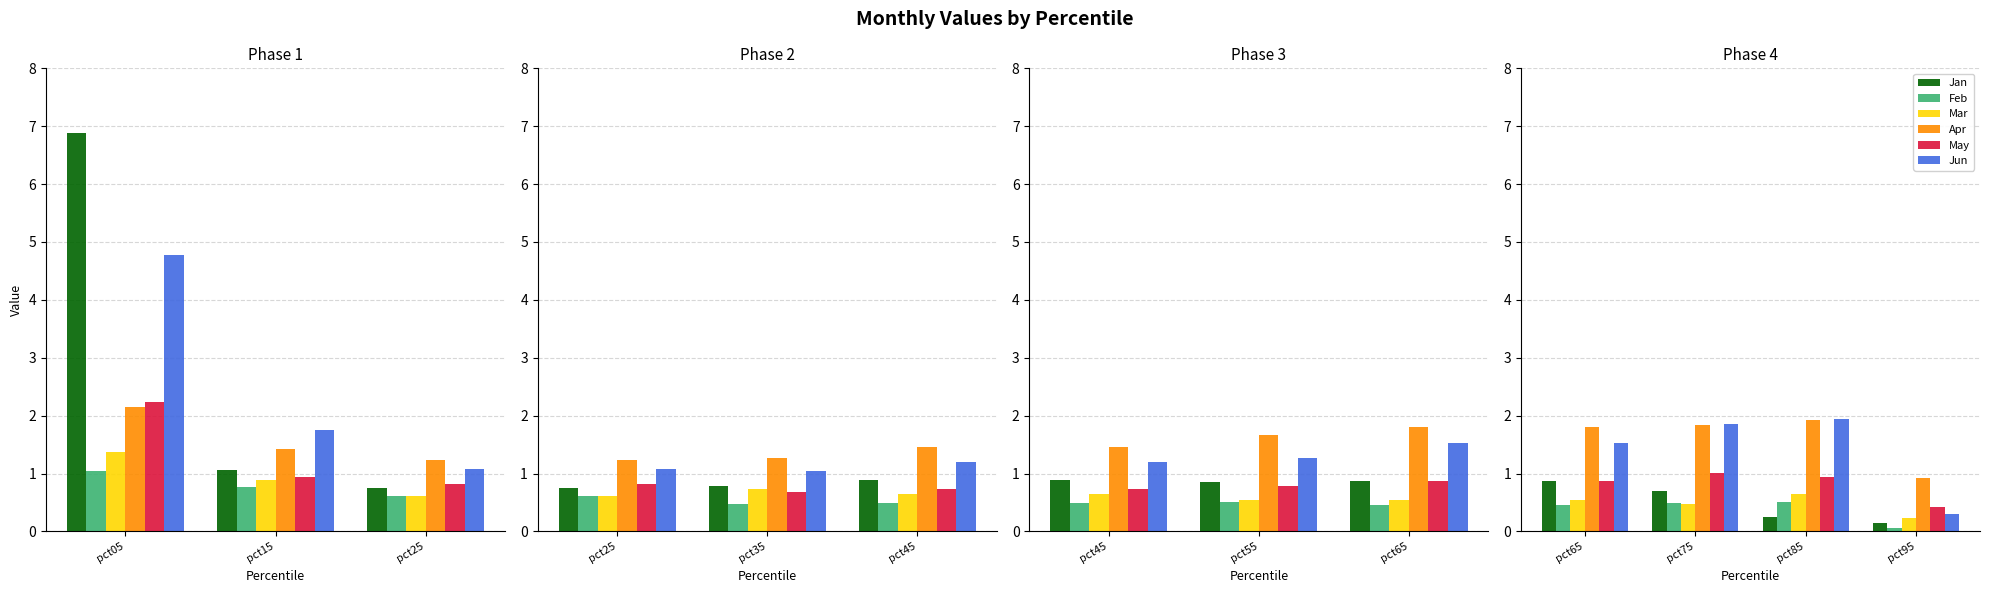

Is it true that Apr equals 0.5 at pct95?

False